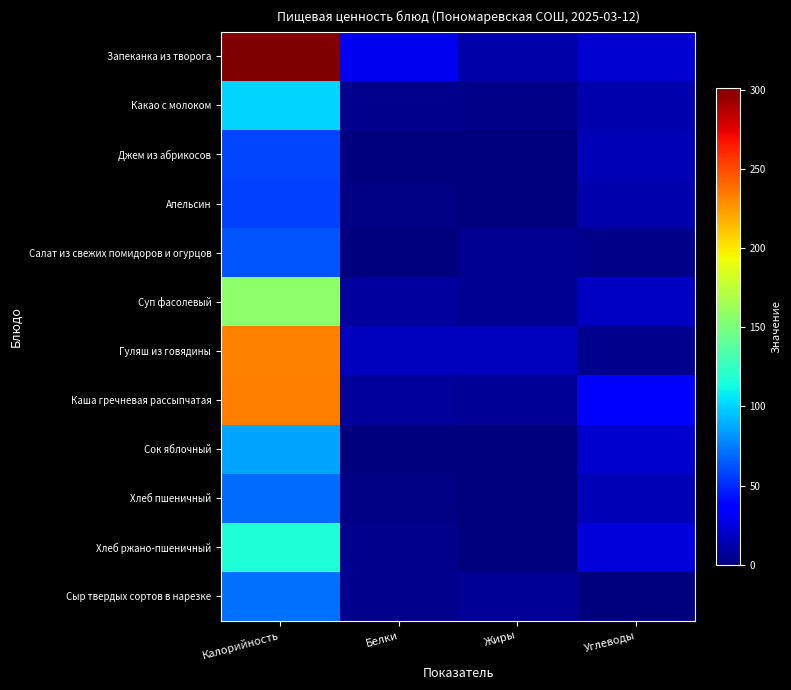

How many series are shown in this chart?

12